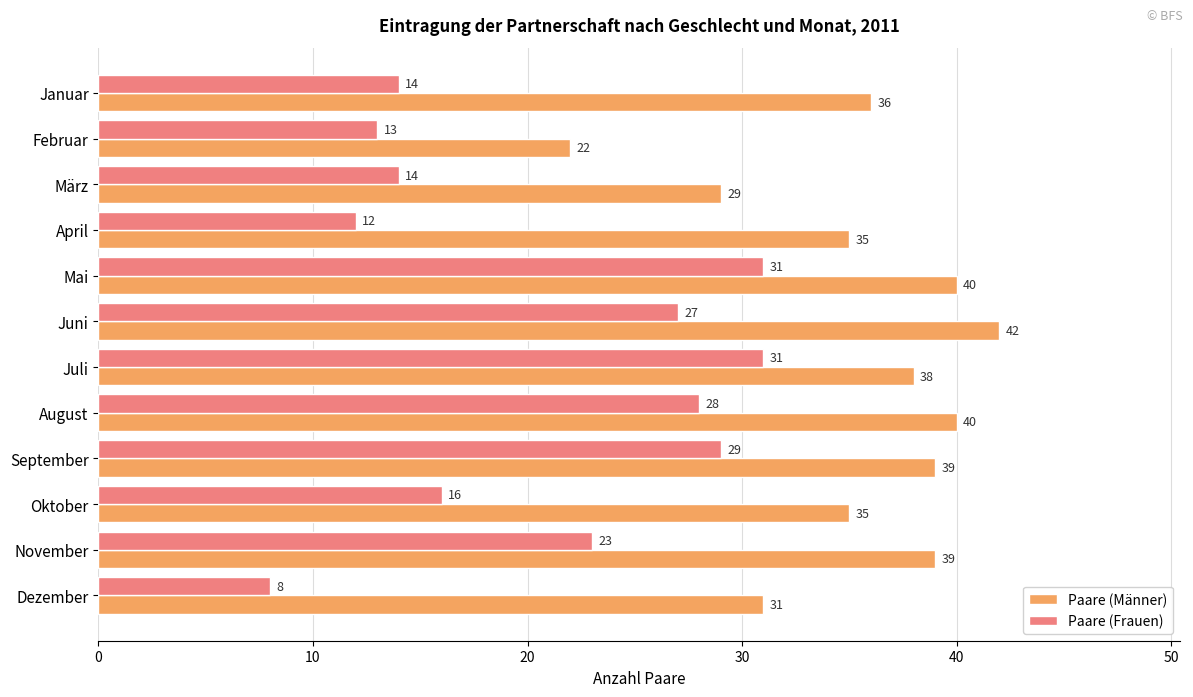

How many series are shown in this chart?

2